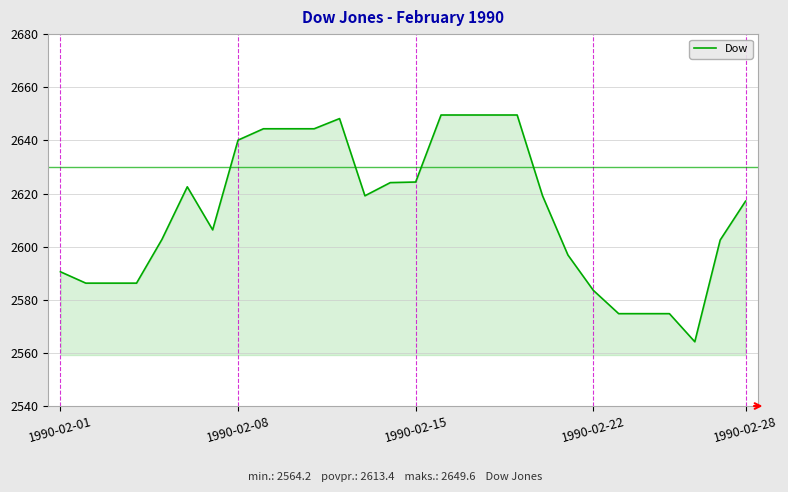

What is the difference between the maximum and minimum values?

85.4